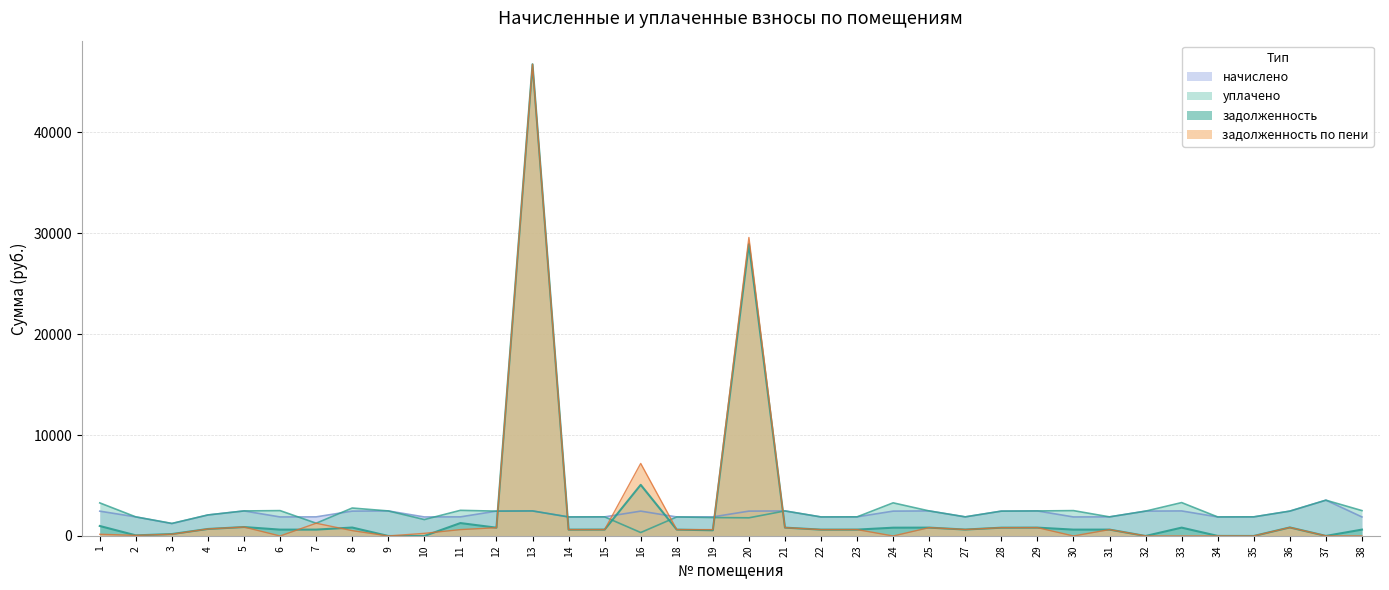

After their last crossing, which series has the higher values: задолженность по пени or задолженность?

задолженность